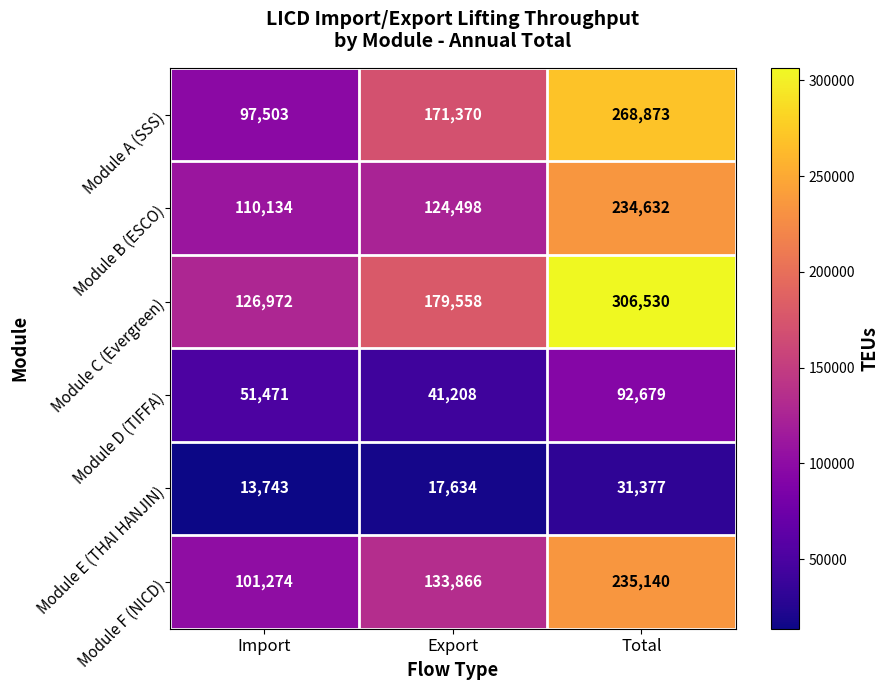

What is the spread (max minus min) of values at Total?

275153